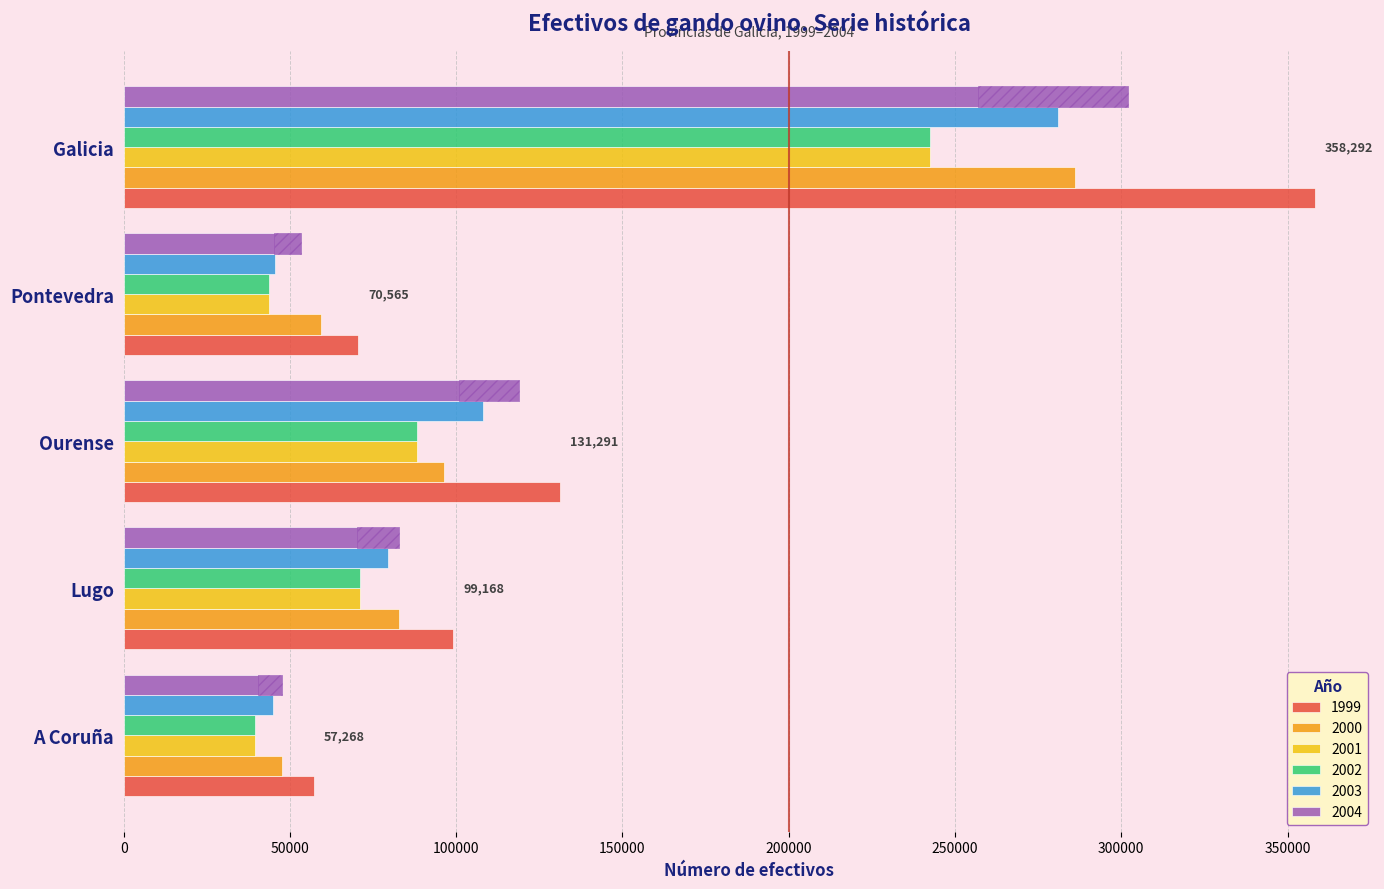

The value of 2000 at Pontevedra is 59195. True or false?

True